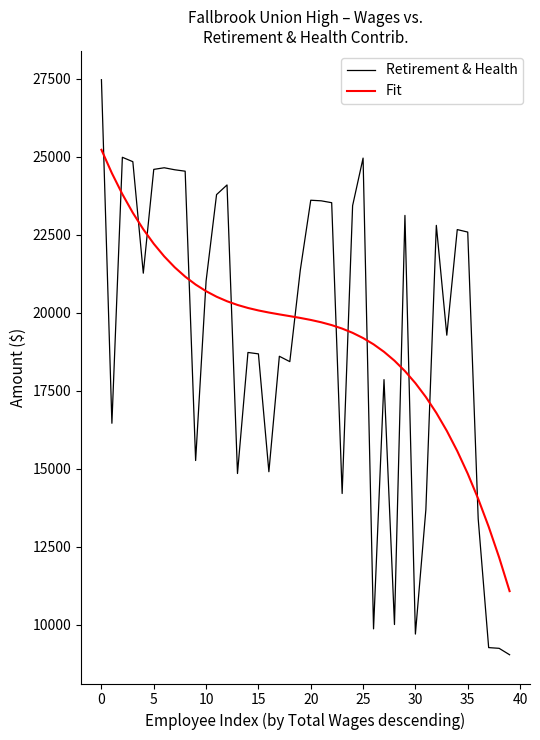

What is the greatest value displayed?

27470.0